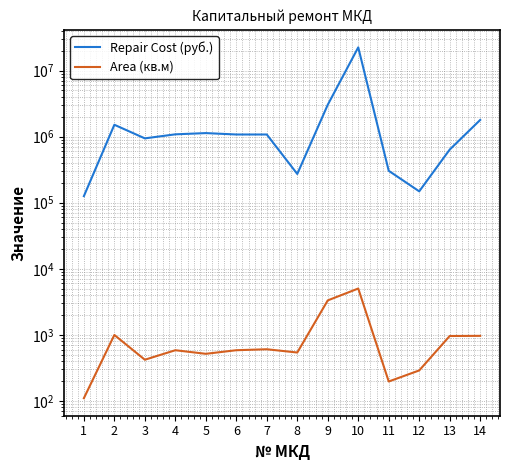

What is the difference between the maximum and second lowest values in the Repair Cost (руб.) series?

22281500.5